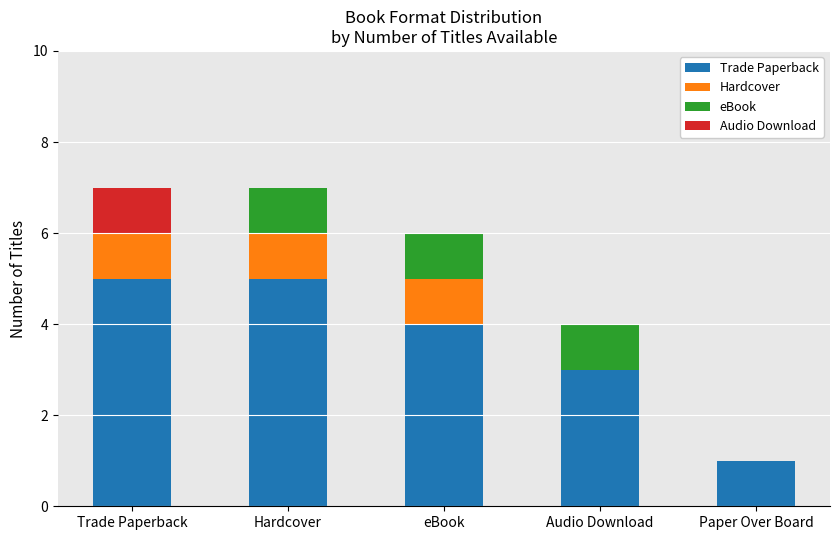

What is the highest value of the Trade Paperback series?

5